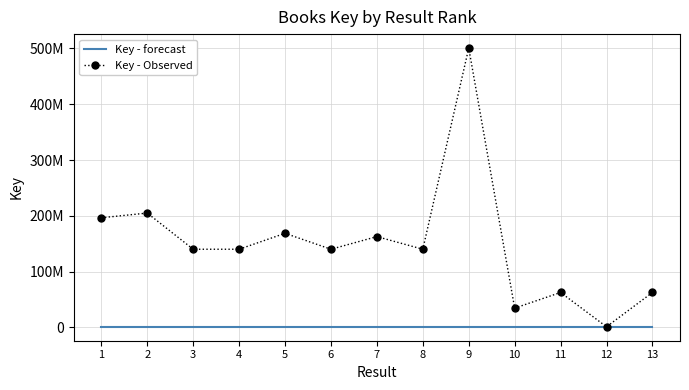

What is the difference between the Key - Observed values at 10 and 6?

105535910